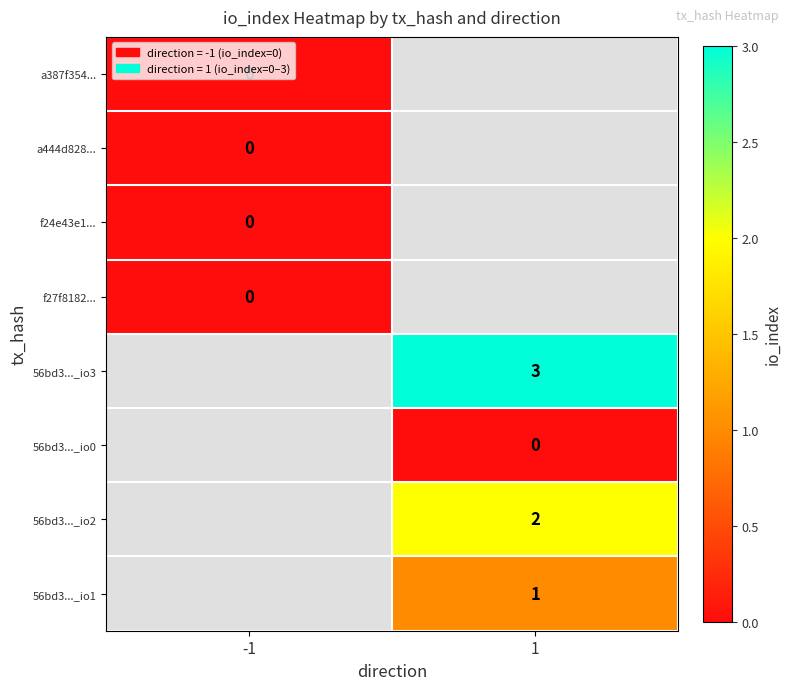

Is it true that 56bd3..._io2 equals 2 at 1?

True